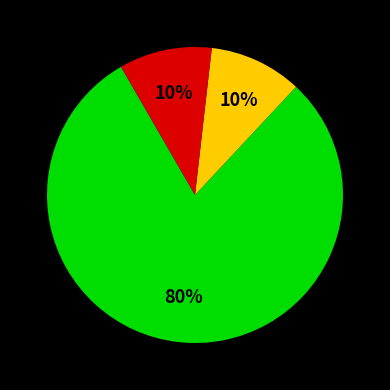

To the nearest percent, what is the difference between the largest and smallest slice percentages?

70%